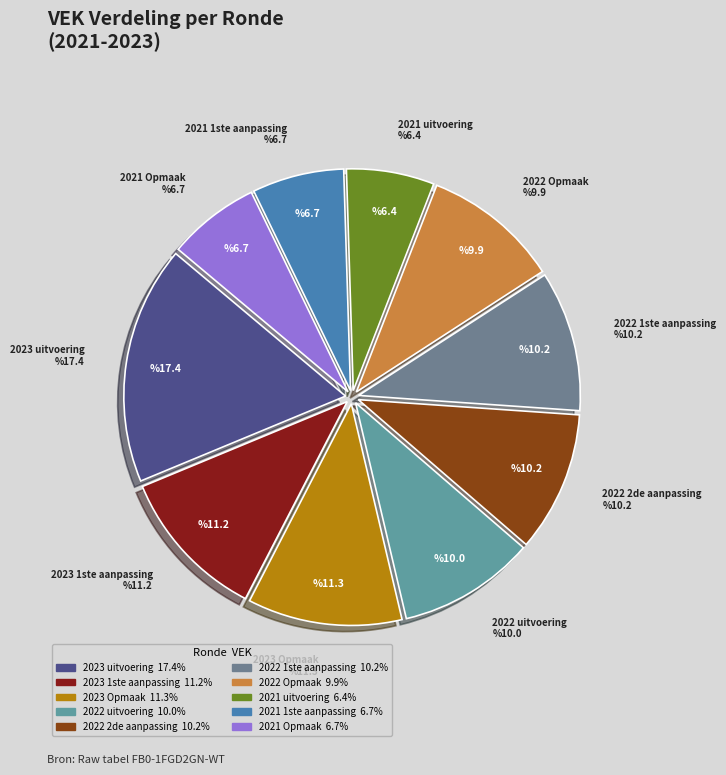

True or false: 2022 2de aanpassing accounts for 10% of the total.

True